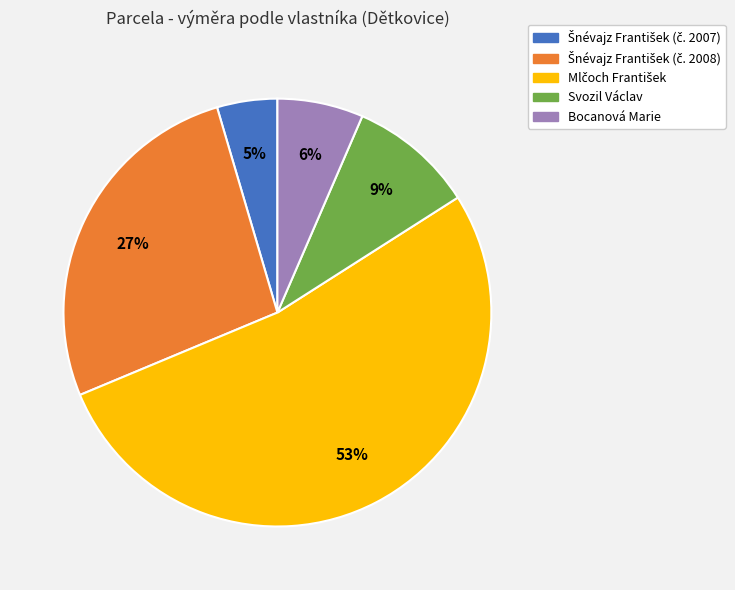

Does any single category account for the majority?

Yes